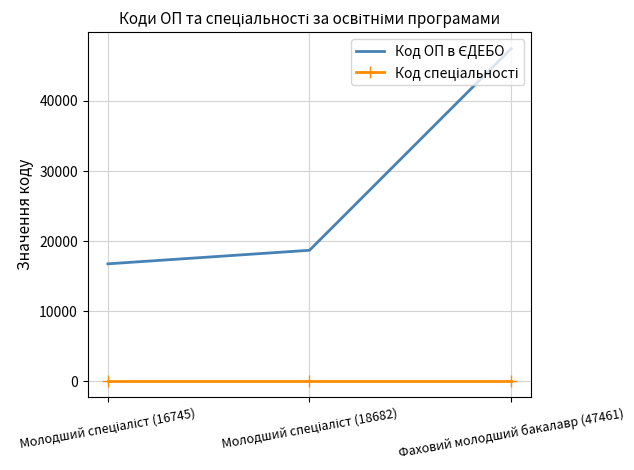

At which category is the sum across all series the highest?

Фаховий молодший бакалавр (47461)